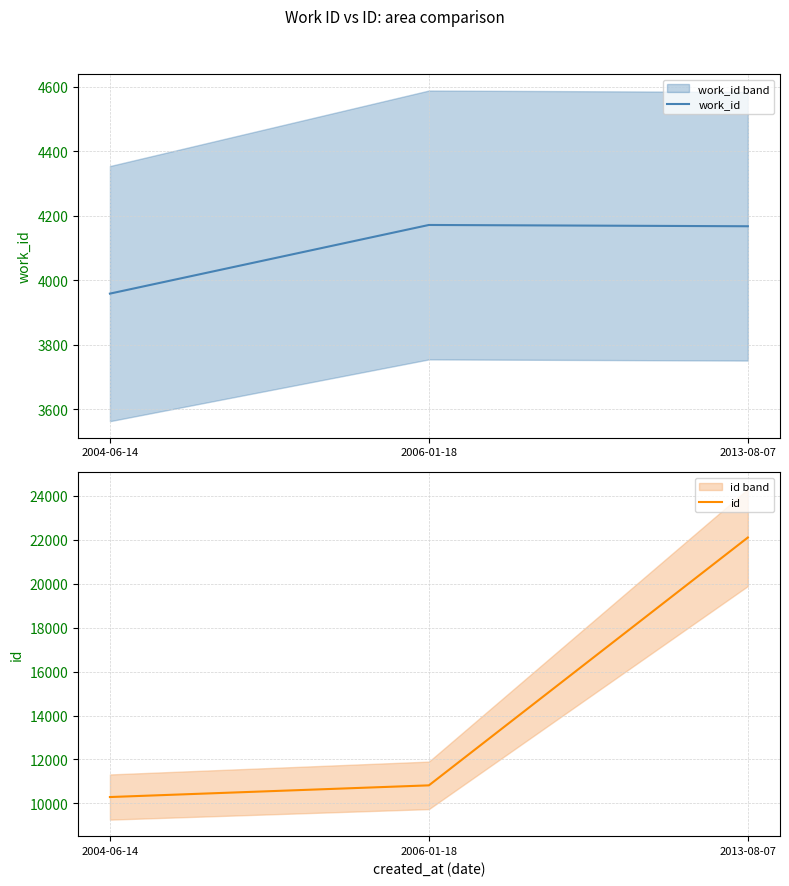

How many lines are shown in the chart?

2